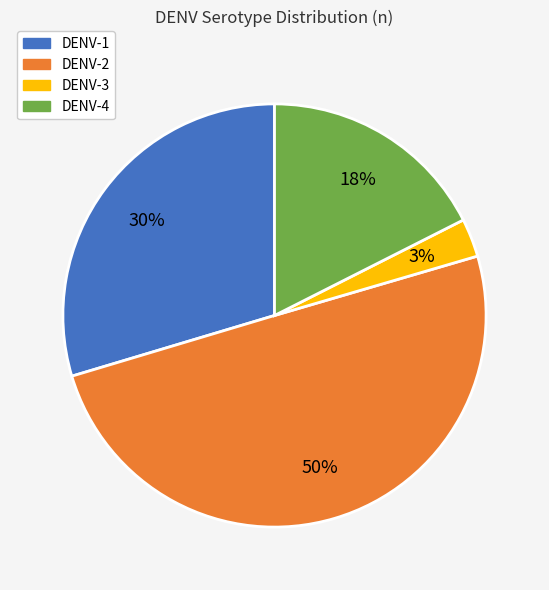

To the nearest percent, what percentage of the pie is DENV-3?

3%